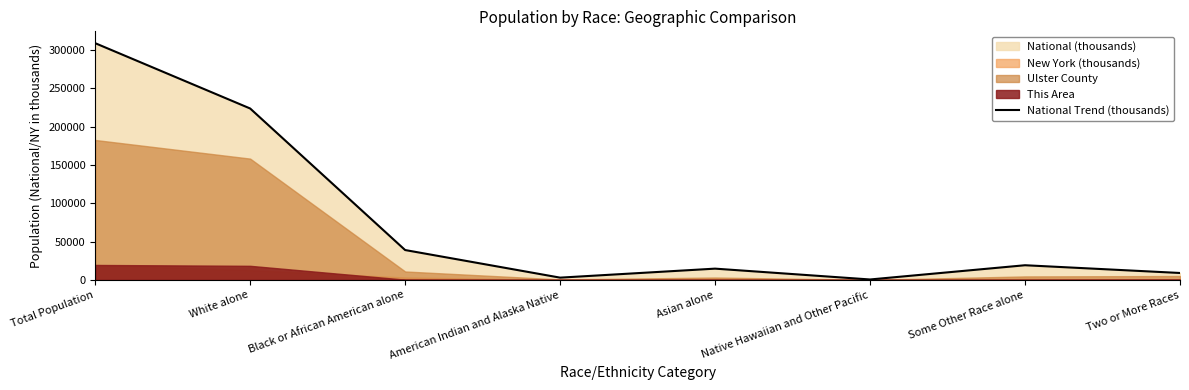

What is the greatest value displayed?

308745.5